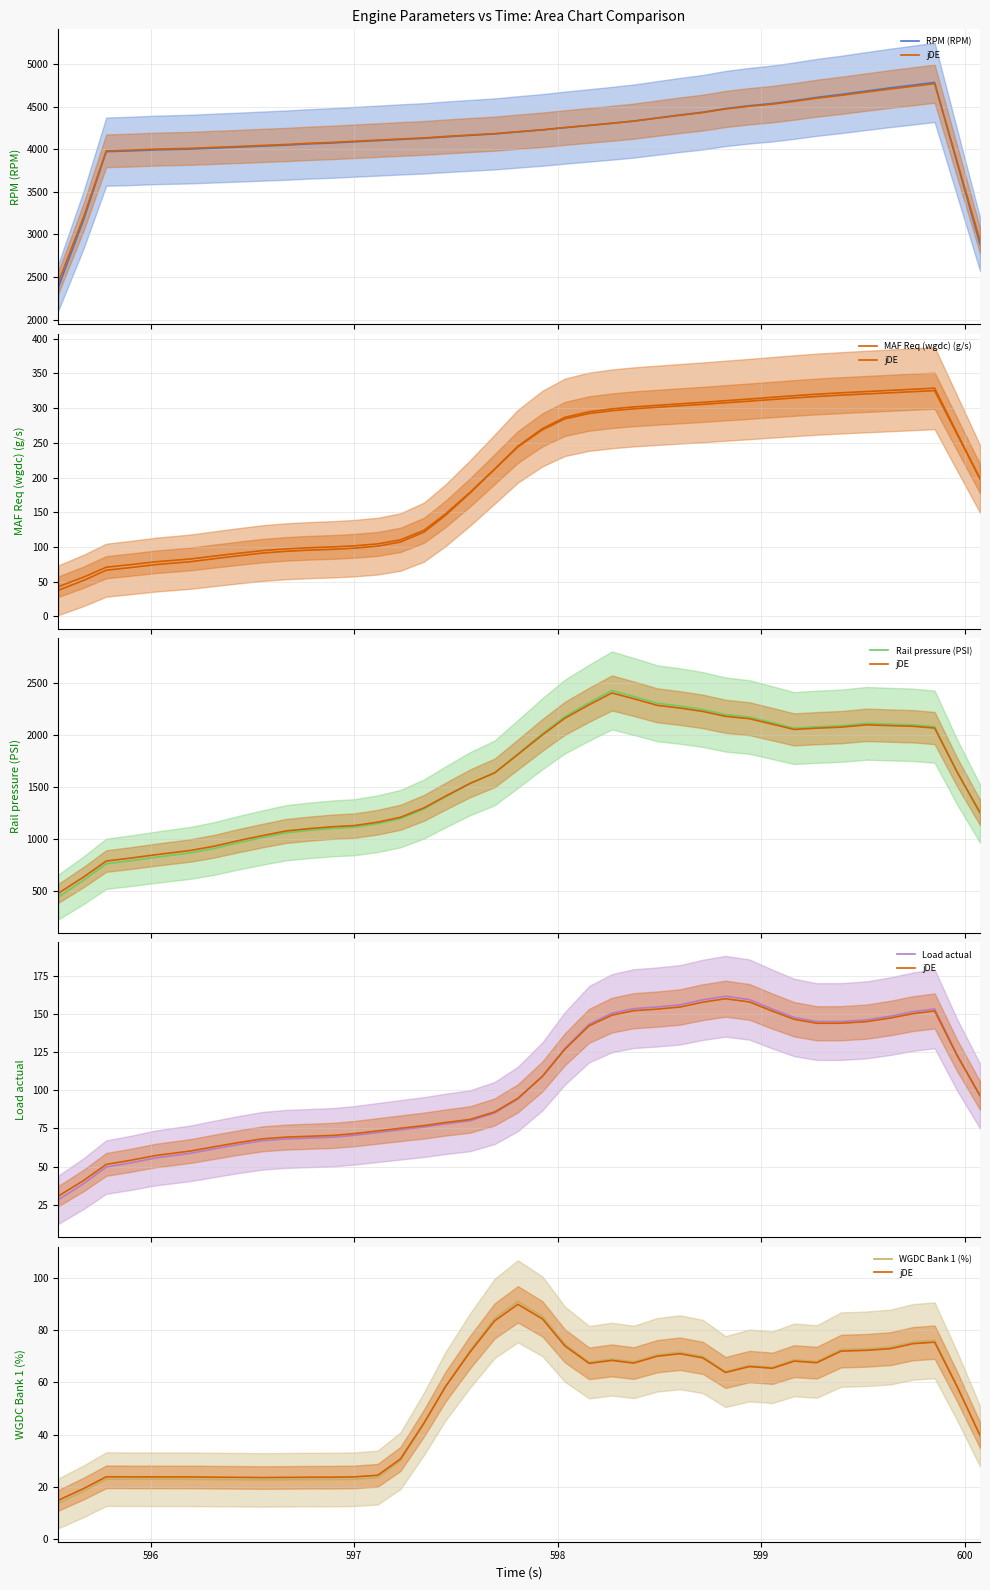

Count the number of data series in this chart.

6